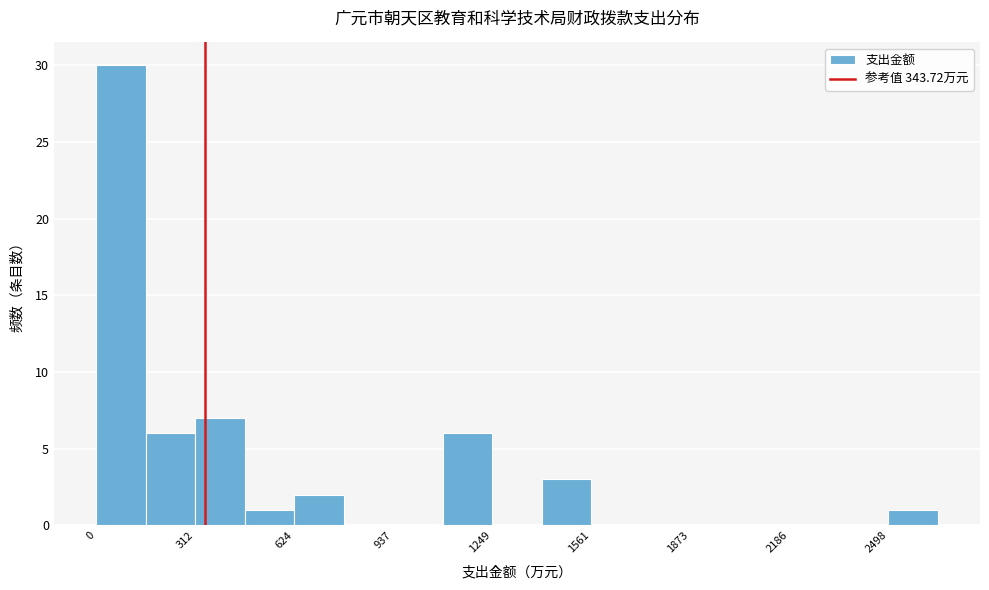

Read against the x-axis, roughly where is the centre of the tallest bar?

100